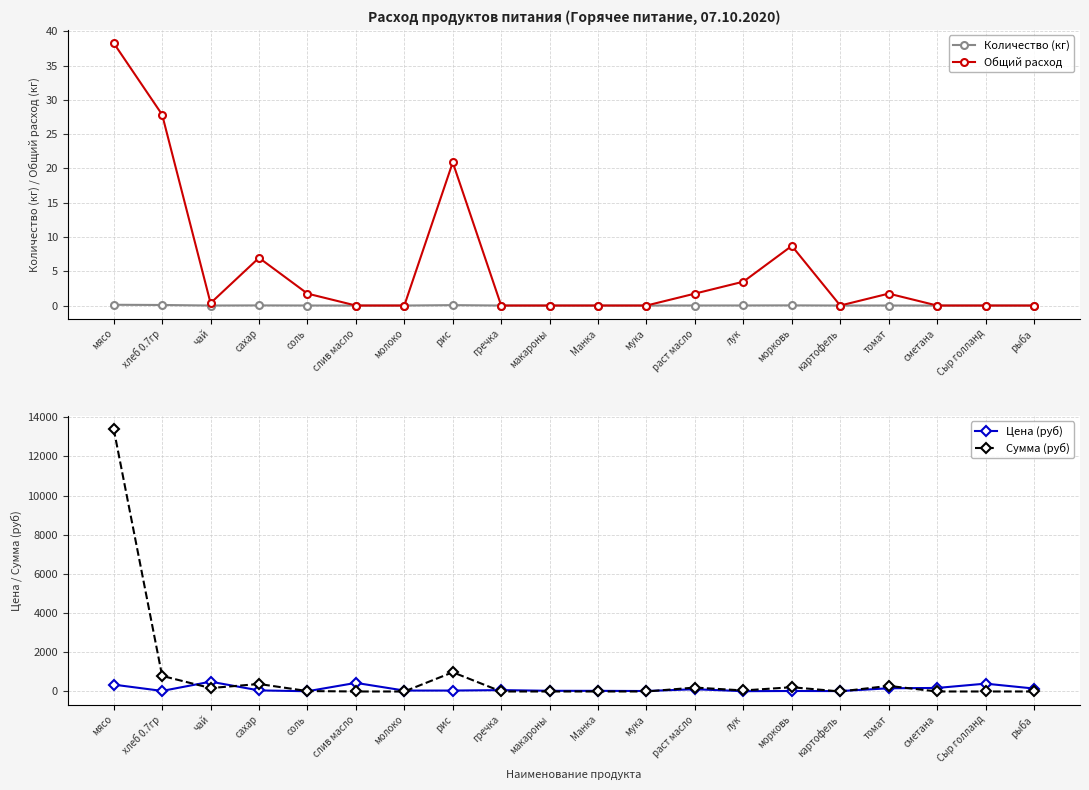

How many data points does each series have?

20